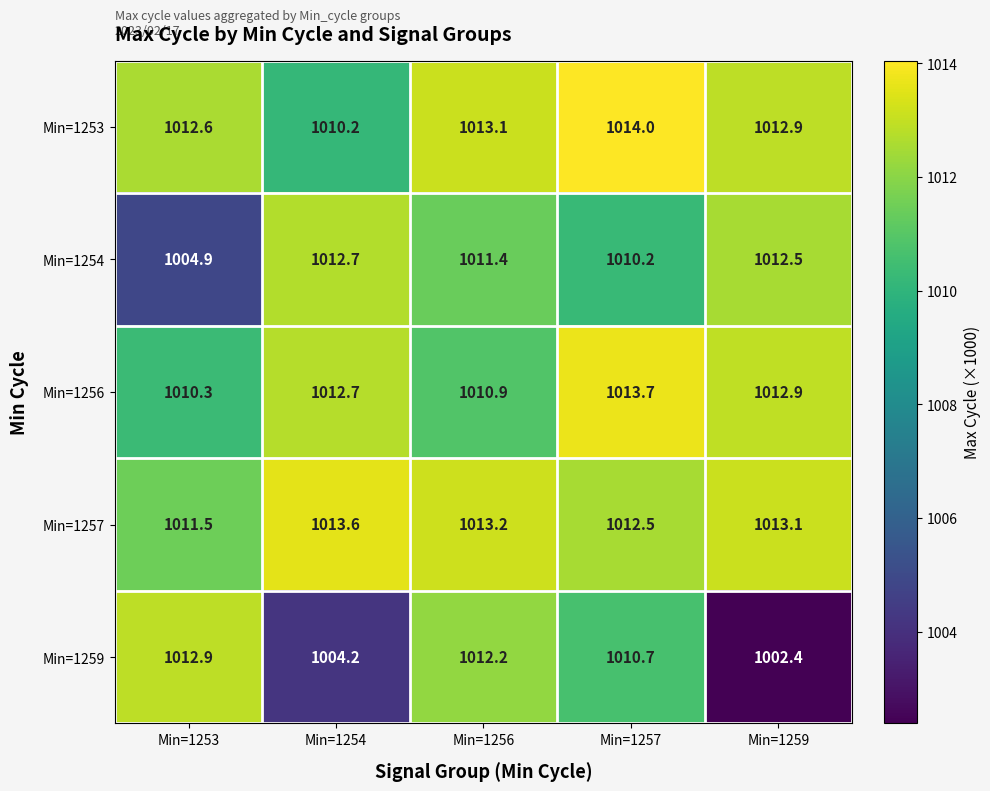

Reading right to left, what are all the values shown in this chart?

Min=1253: Min=1259=1012.9	Min=1257=1014.0	Min=1256=1013.1	Min=1254=1010.2	Min=1253=1012.6
Min=1254: Min=1259=1012.5	Min=1257=1010.2	Min=1256=1011.4	Min=1254=1012.7	Min=1253=1004.9
Min=1256: Min=1259=1012.9	Min=1257=1013.7	Min=1256=1010.9	Min=1254=1012.7	Min=1253=1010.3
Min=1257: Min=1259=1013.1	Min=1257=1012.5	Min=1256=1013.2	Min=1254=1013.6	Min=1253=1011.5
Min=1259: Min=1259=1002.4	Min=1257=1010.7	Min=1256=1012.2	Min=1254=1004.2	Min=1253=1012.9